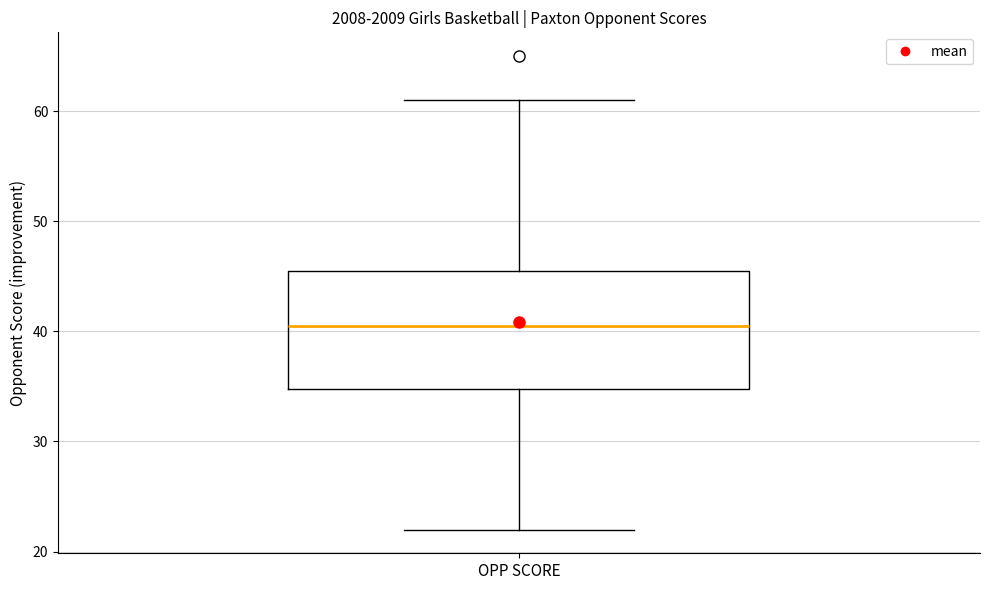

Transcribe this box plot: give where the median line is, the range the box spans, and where the two whiskers end, as read against the y-axis. The values are not printed on the chart, so give them approximately, as read against the axis.

median 41, box 35 to 46, whiskers 22 to 61